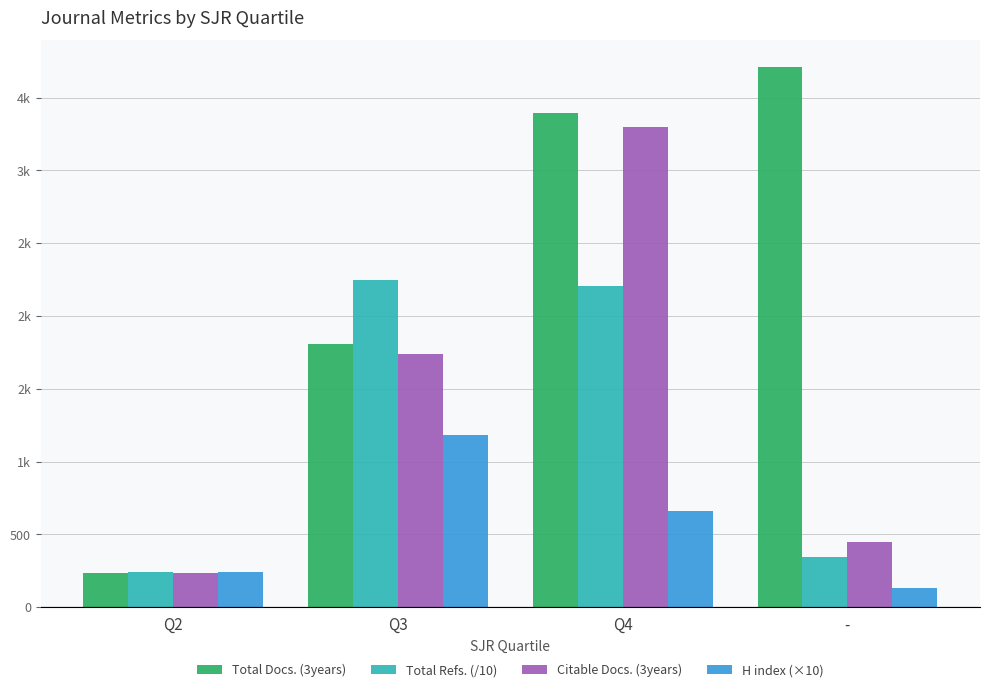

Are the bars grouped side by side (vs. stacked)?

Yes